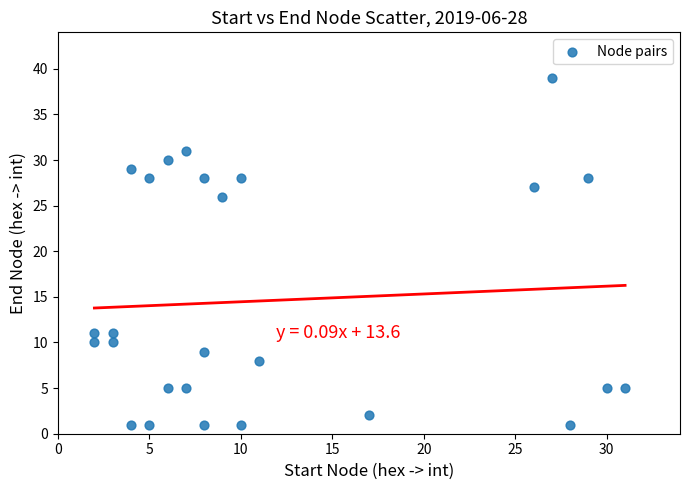

What is the range of Y values (max minus min)?

38